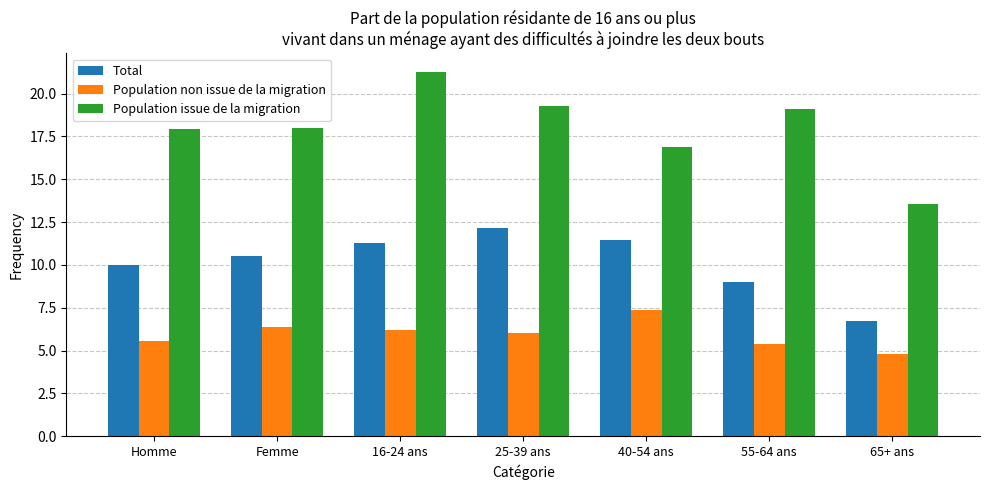

What is the spread (max minus min) of values at 65+ ans?

8.7